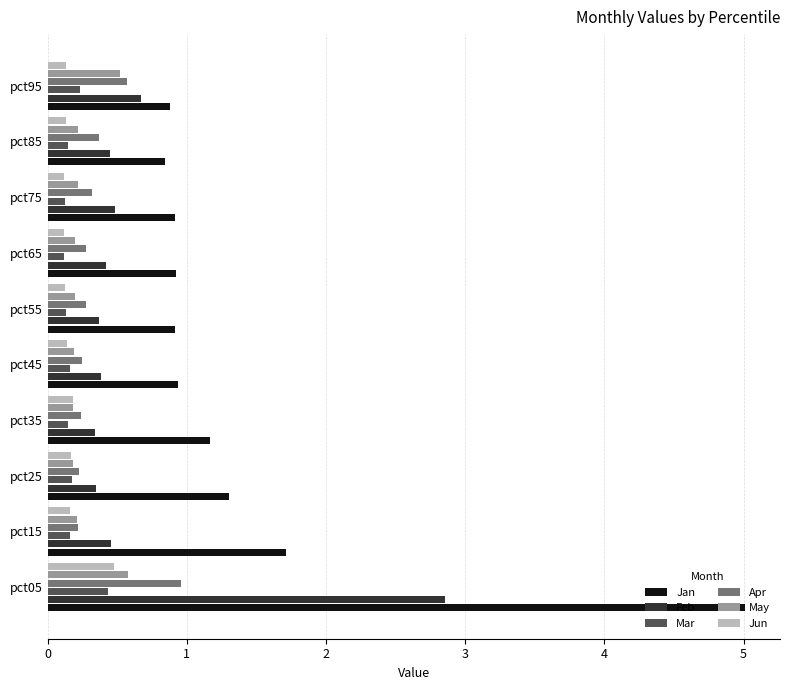

How many data points does each series have?

10